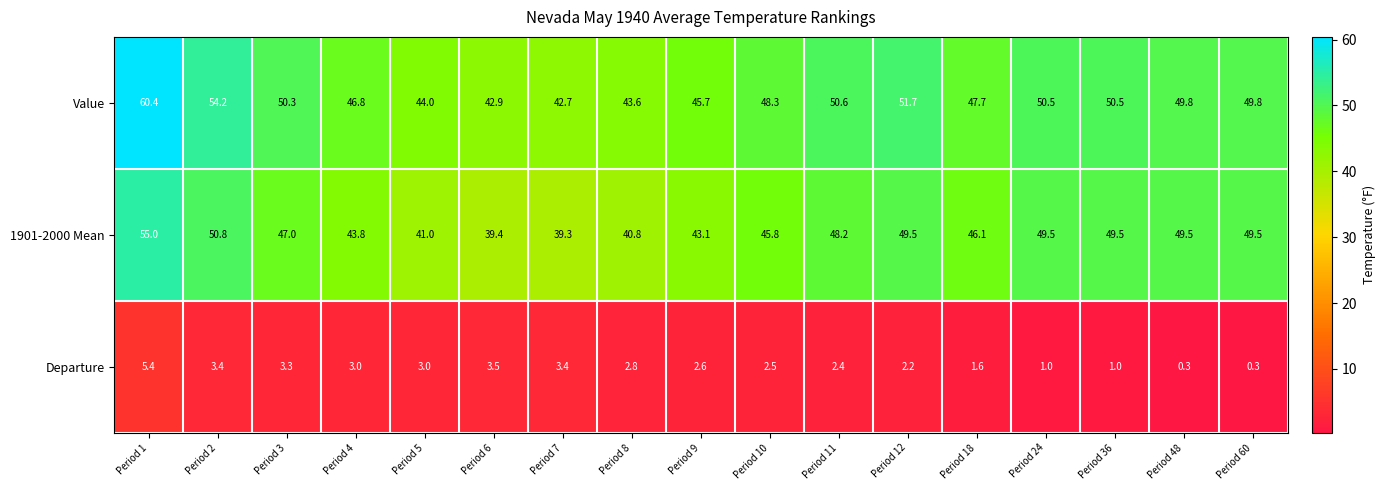

How many series are shown in this chart?

3